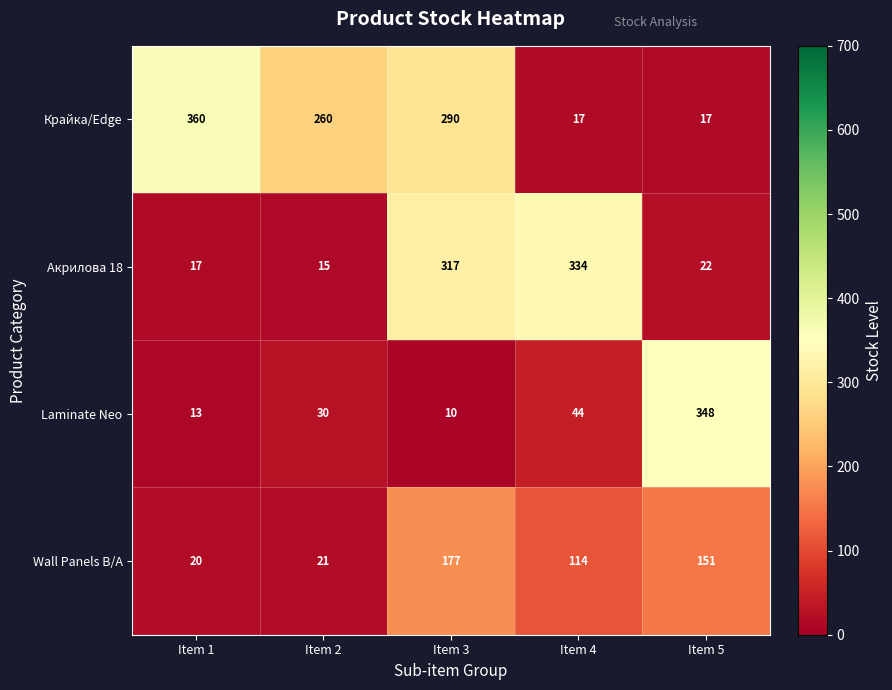

What is the sum of all Laminate Neo values?

445